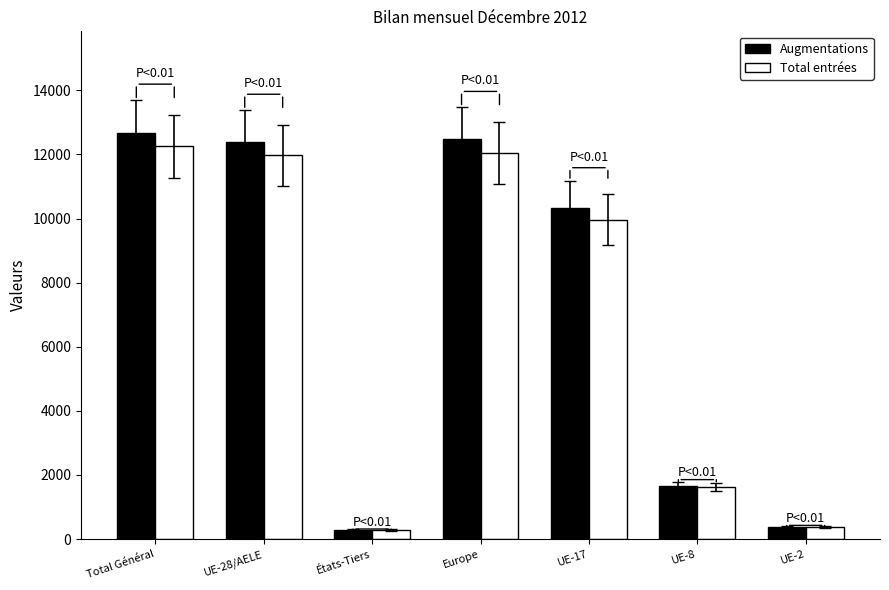

How many data points does each series have?

7